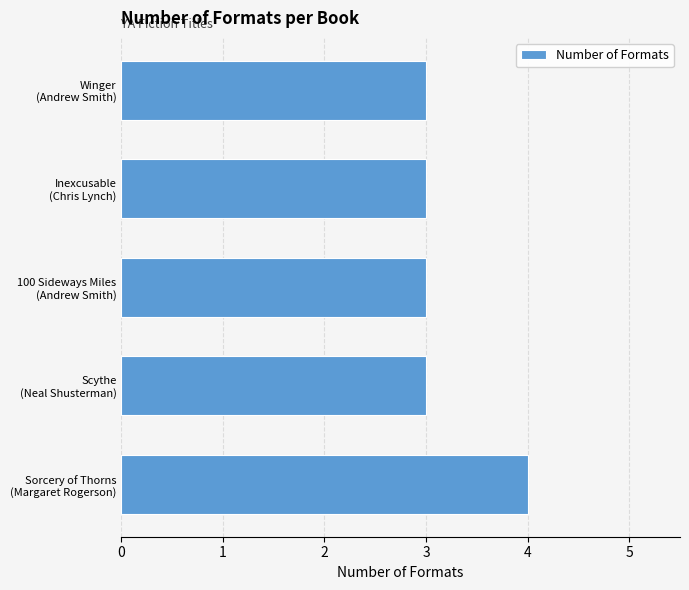

Reading top to bottom, what are all the values shown in this chart?

3	3	3	3	4